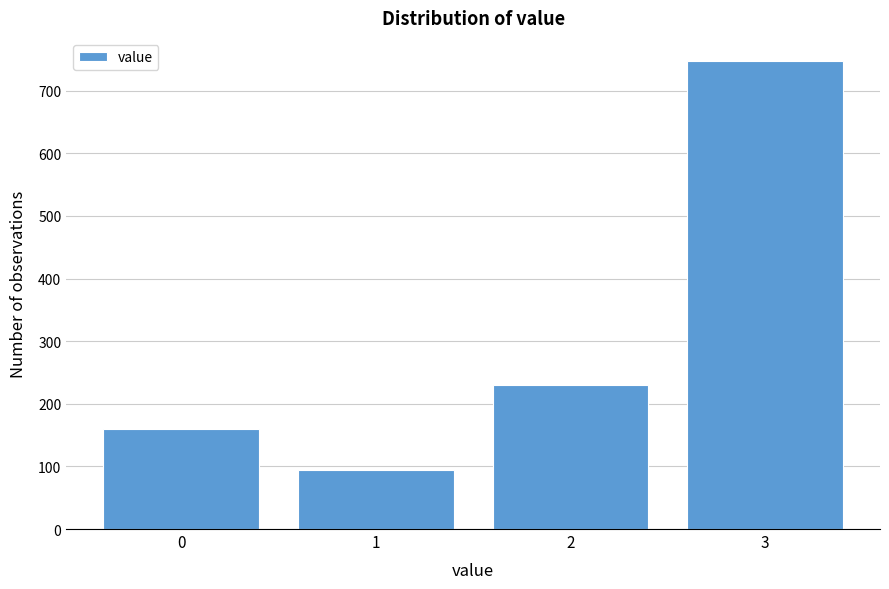

Reading left to right, what are all the values shown in this chart?

0=159	1=94	2=230	3=747